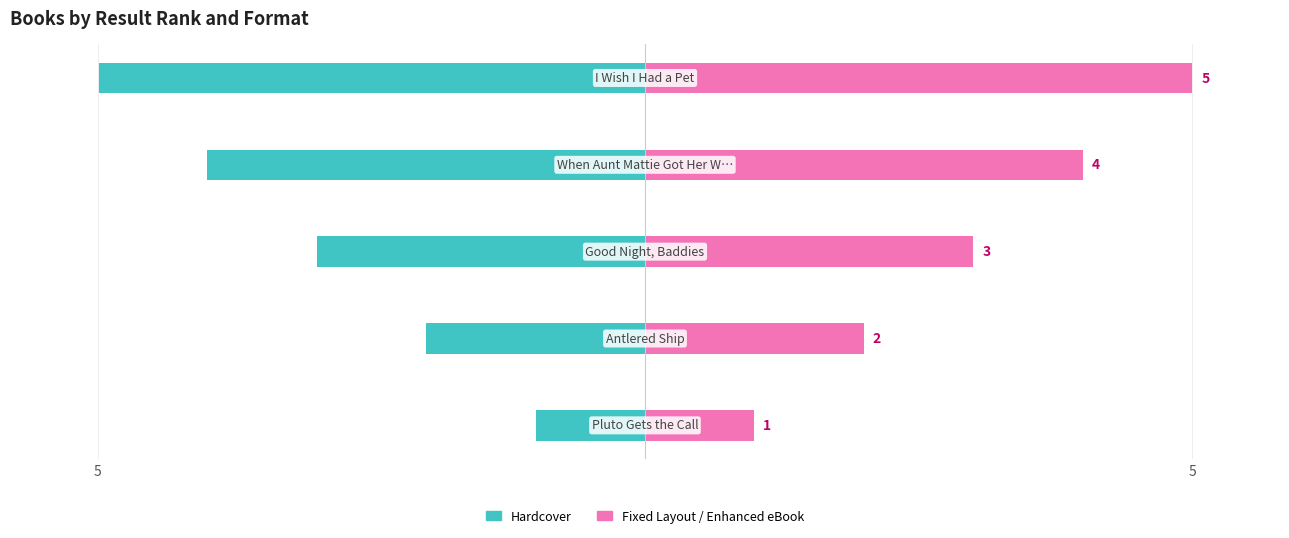

List the series in order of their peak value, highest first.

Fixed Layout / Enhanced eBook, Hardcover